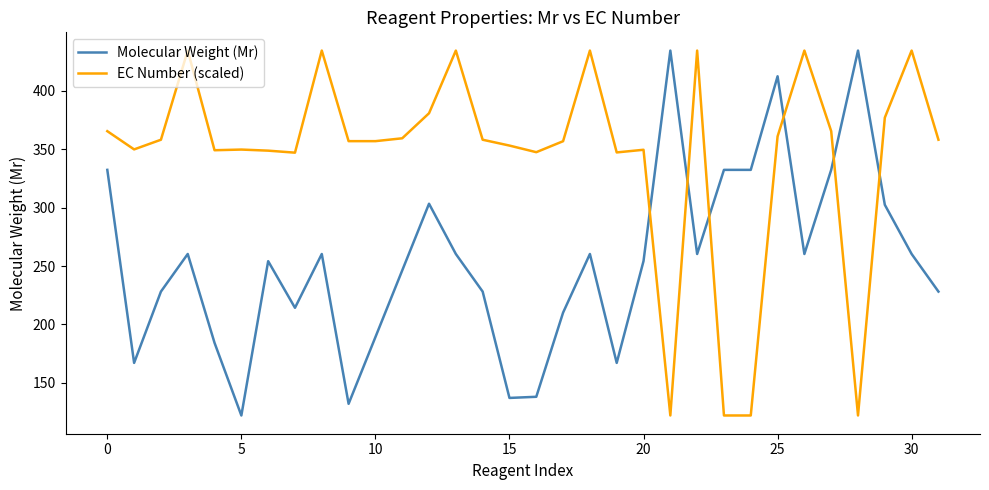

How many values in the Molecular Weight (Mr) series are below 260?

16